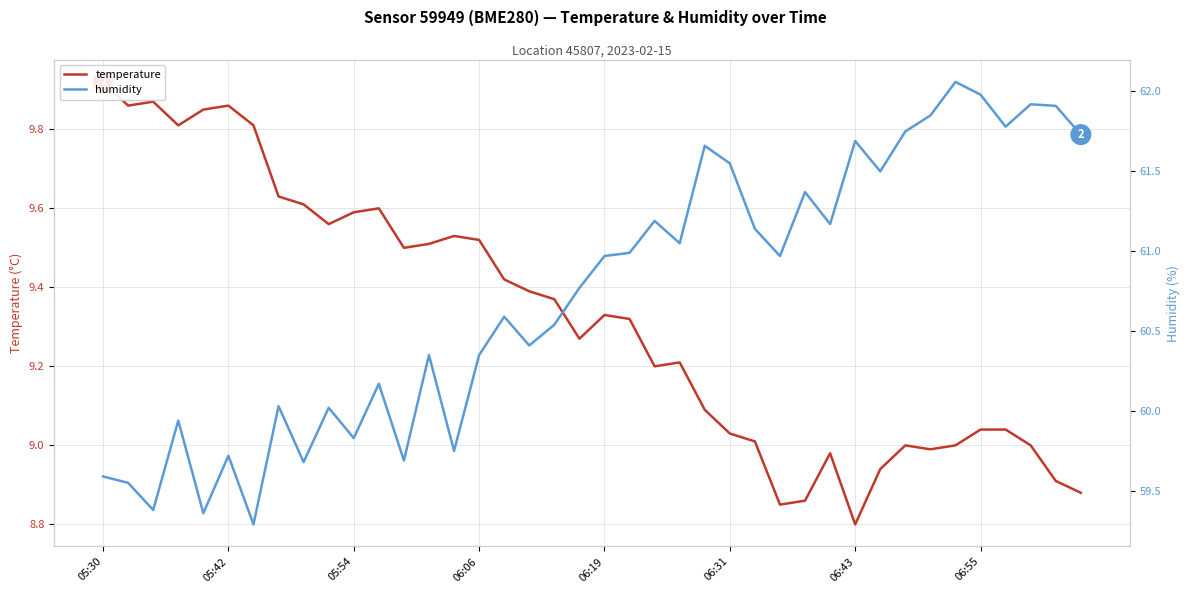

What are all the series names shown in the legend?

temperature, humidity